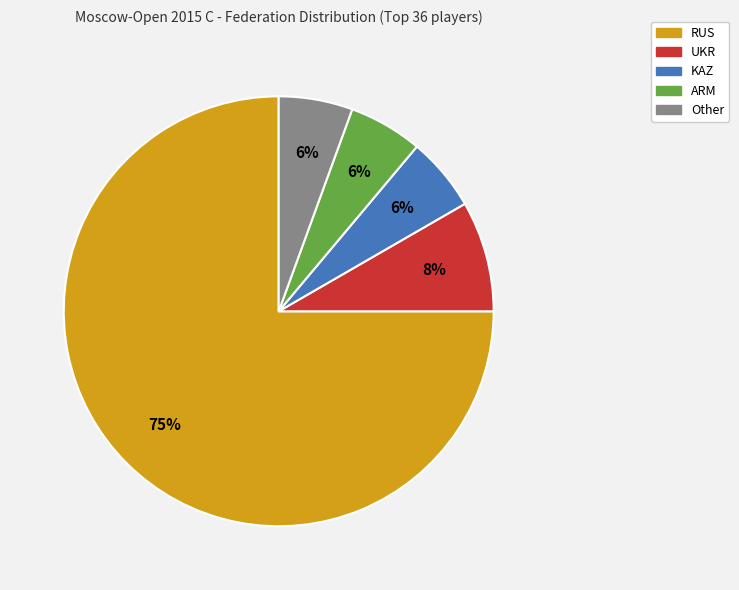

What percentage is the Other slice, to the nearest percent?

6%